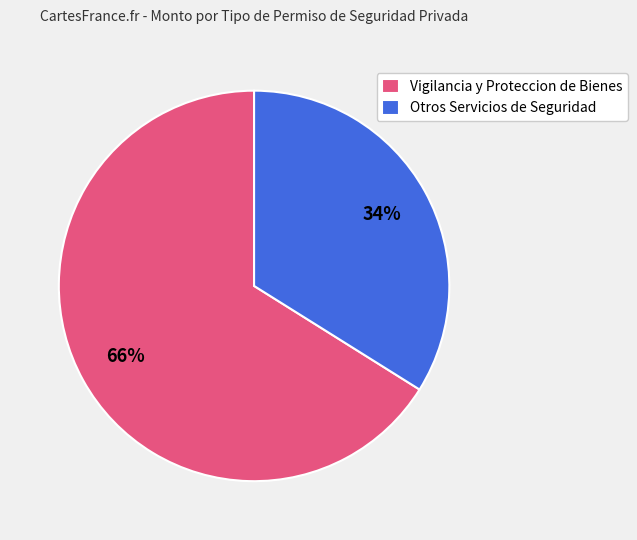

How many slices are in this pie chart?

2